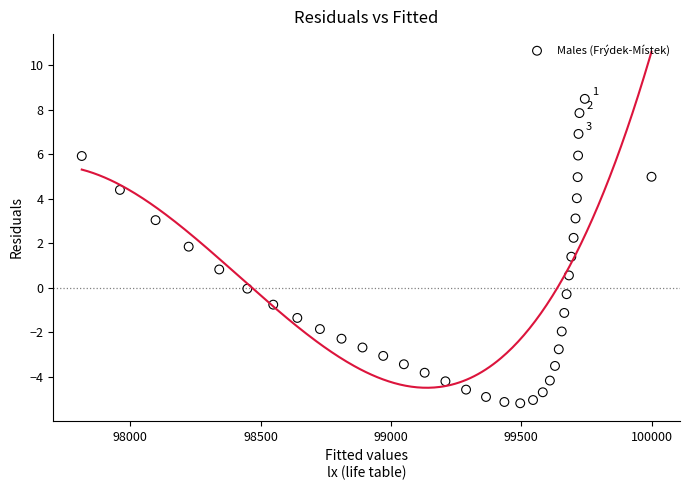

What is the range of Y values (max minus min)?

13.7